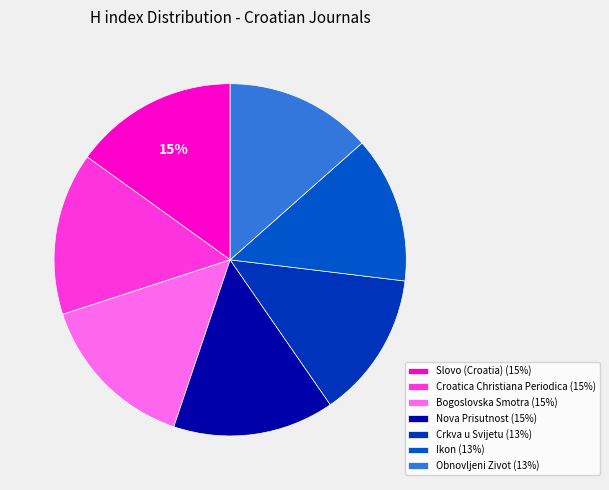

The Ikon slice represents 1% of the pie. True or false?

False